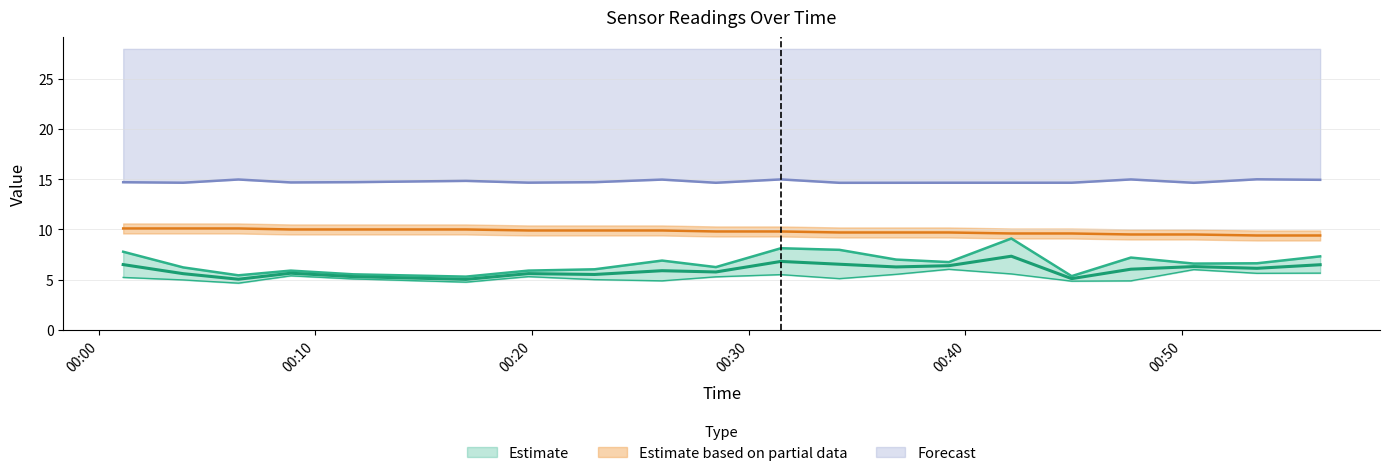

What is the spread (max minus min) of values at 2022/06/03 00:44:54?

9.8